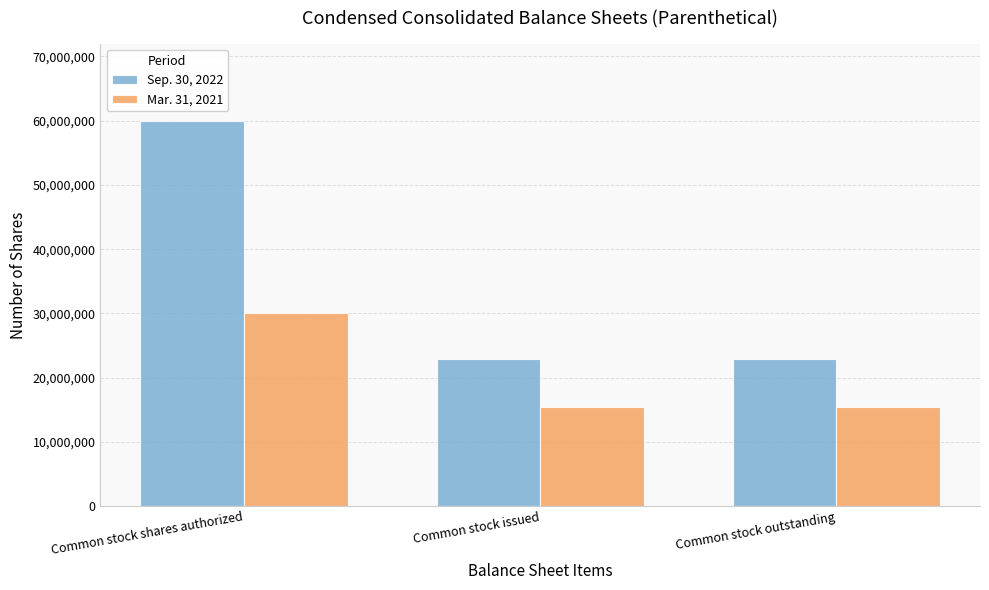

What position from the left is Common stock outstanding?

3